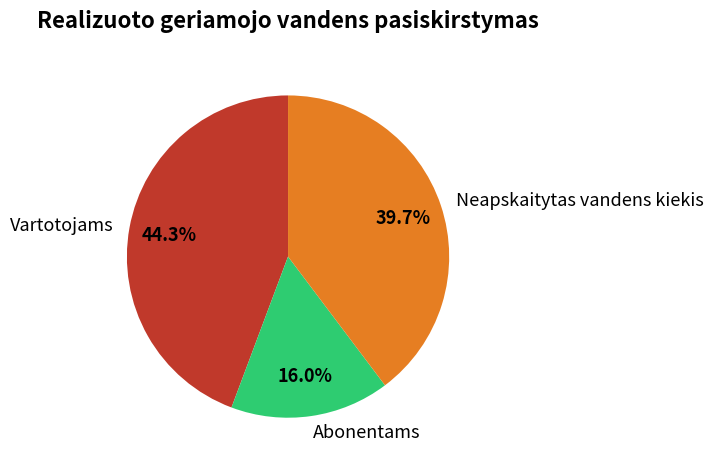

How many segments does this pie chart have?

3